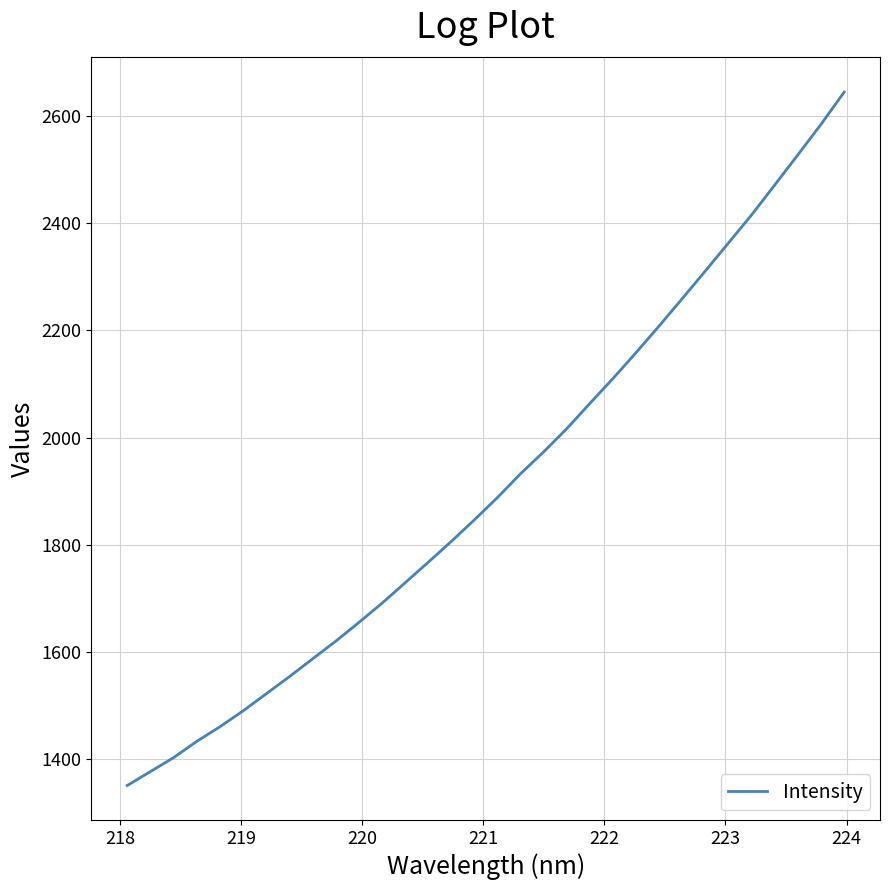

What is the difference between the maximum and minimum values?

1293.6